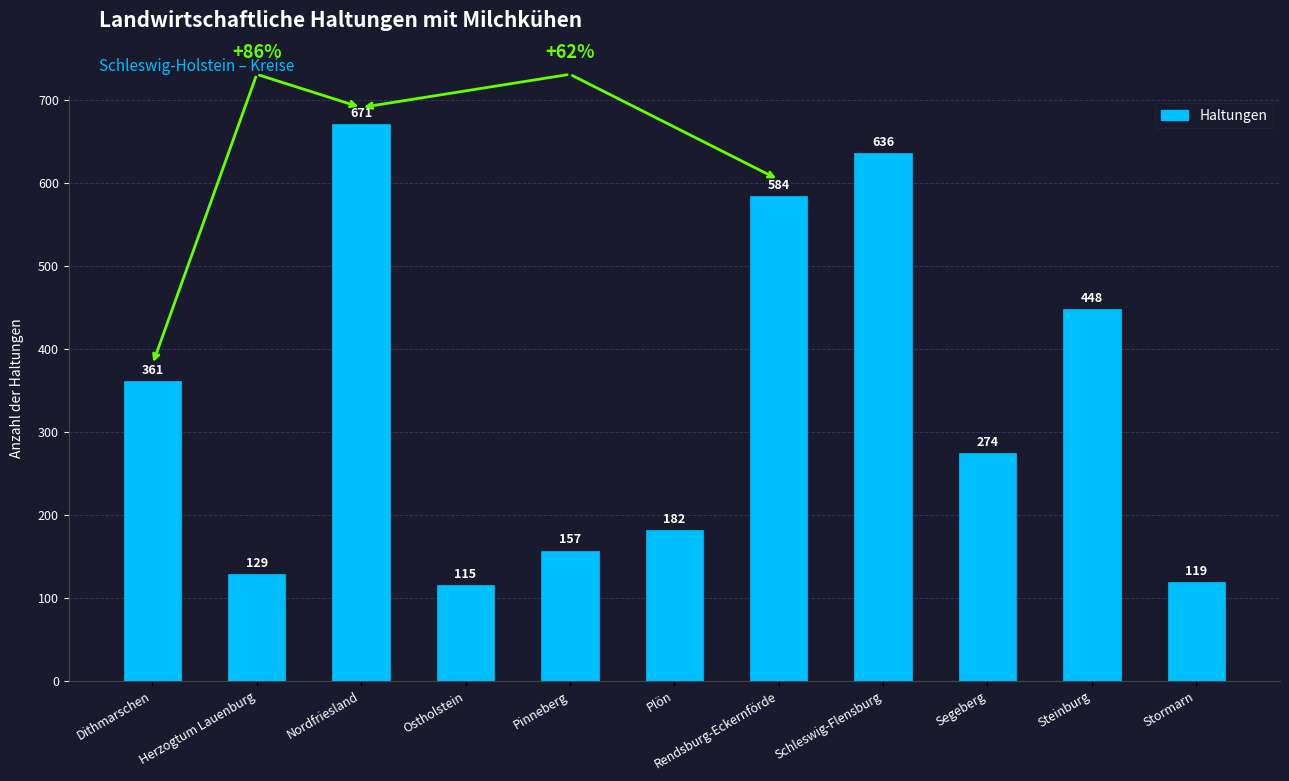

Reading left to right, list all the values displayed in this chart.

361	129	671	115	157	182	584	636	274	448	119